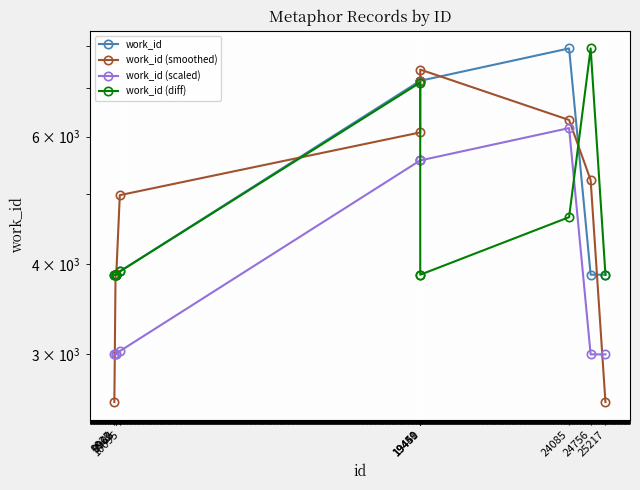

At which category is the sum across all series the highest?

19449